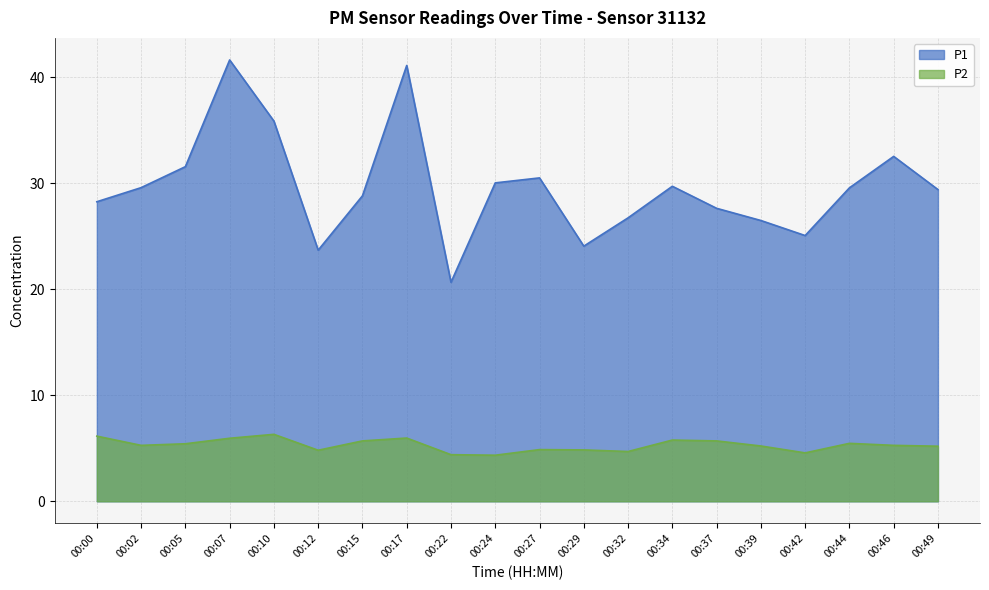

List the series in order of their overall mean, lowest first.

P2, P1